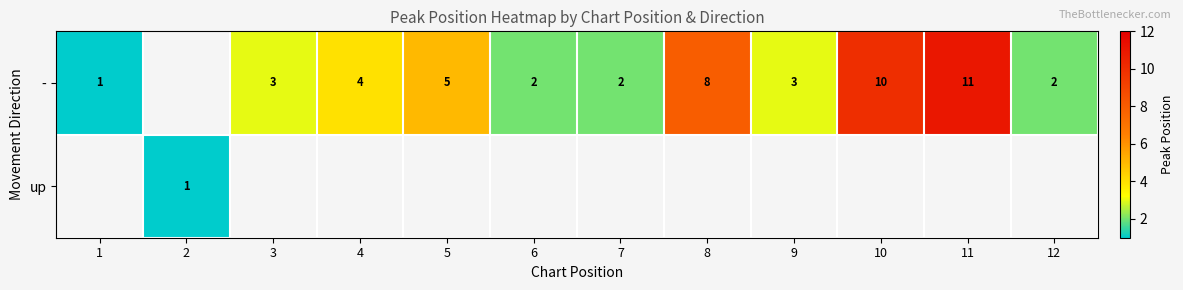

Is it true that - equals 10 at 10?

True